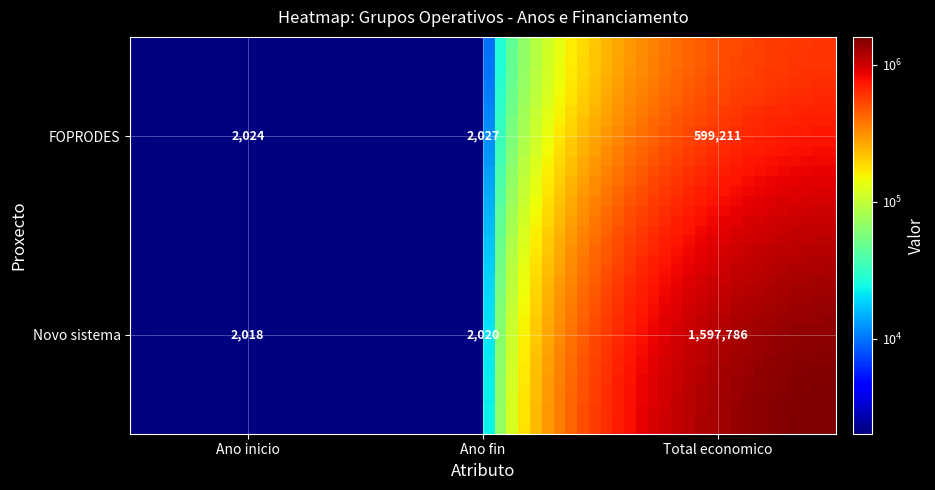

What is the average value of the FOPRODES series?

201087